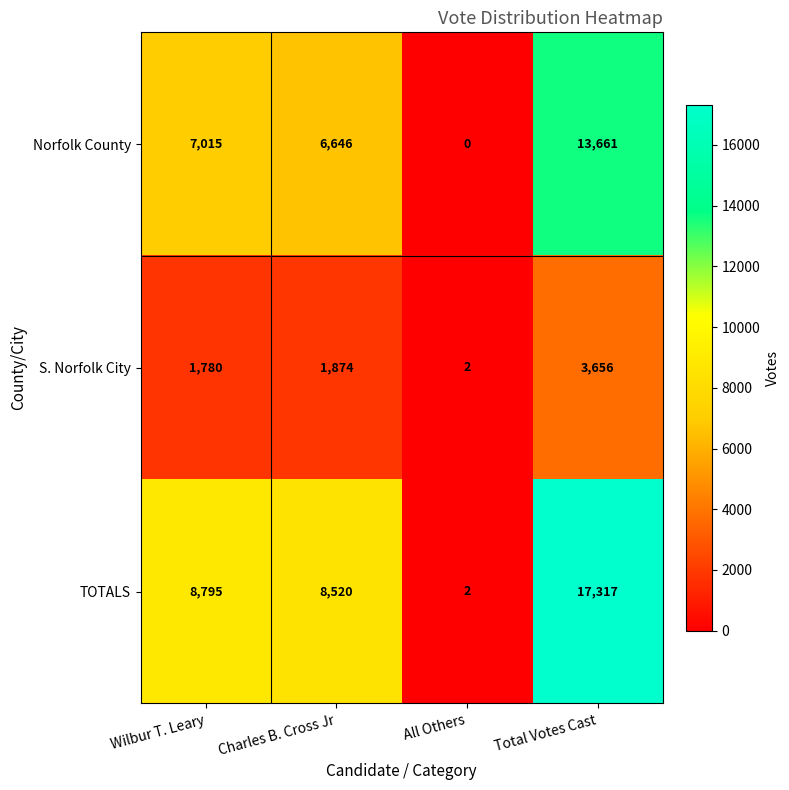

Which series has the widest spread of values?

TOTALS